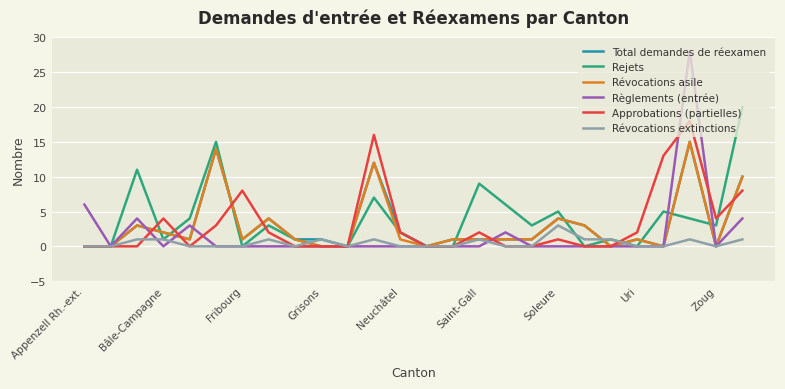

What is the maximum value for Approbations (partielles)?

18